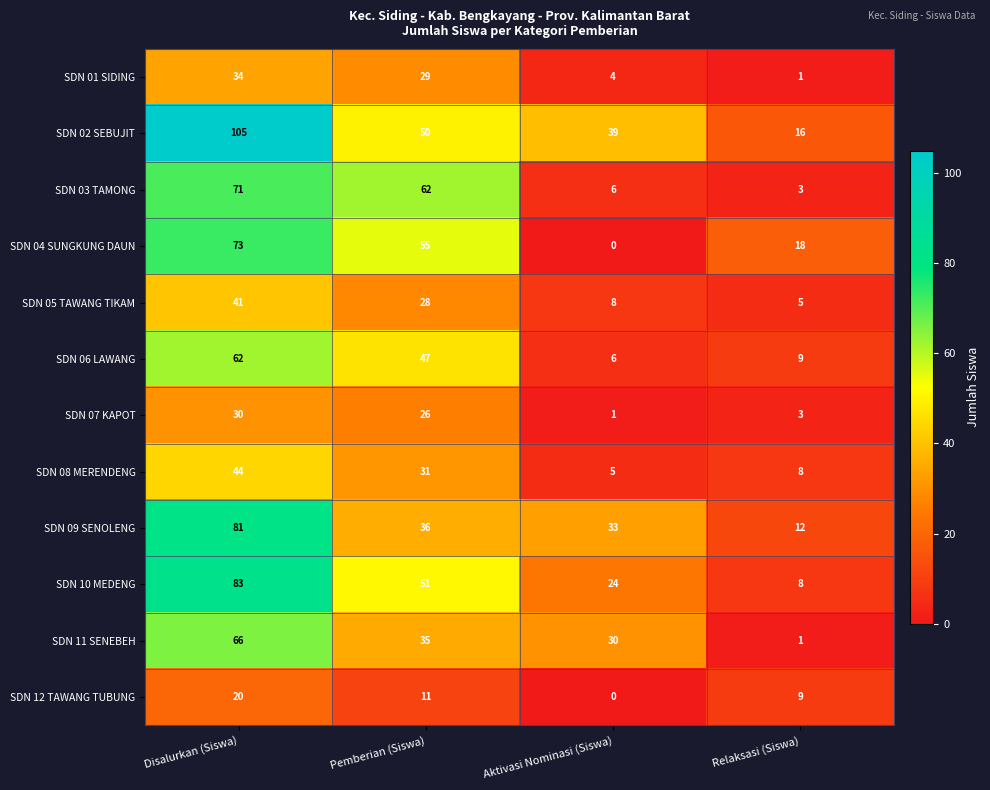

What is the maximum value for SDN 10 MEDENG?

83